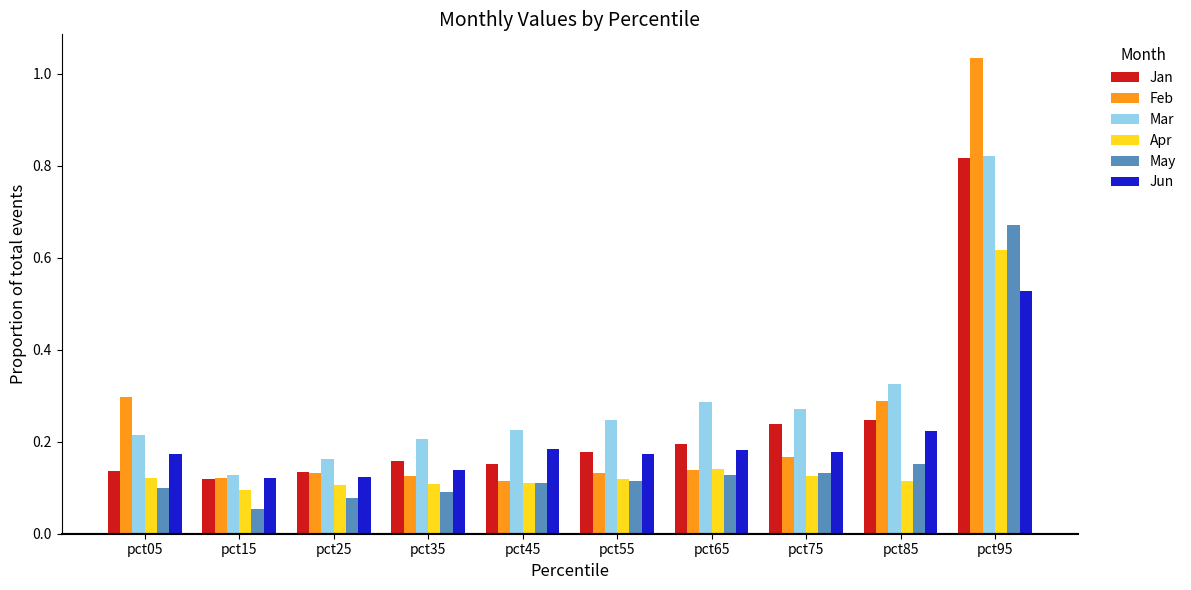

Which series changed the most between pct05 and pct25?

Feb